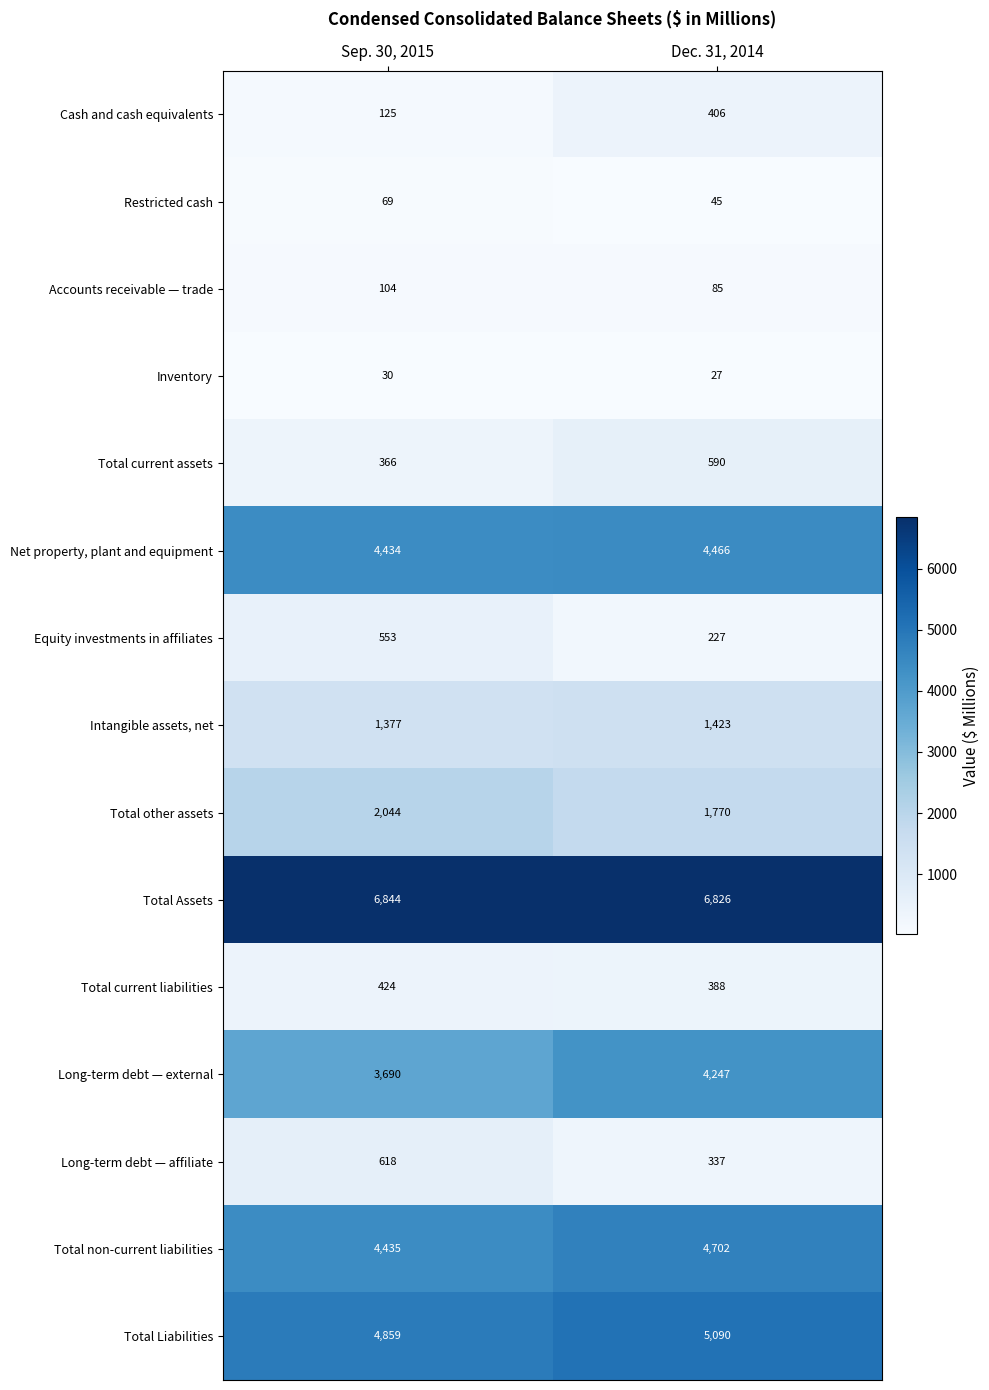

What is the total value across all series at Dec. 31, 2014?

30629